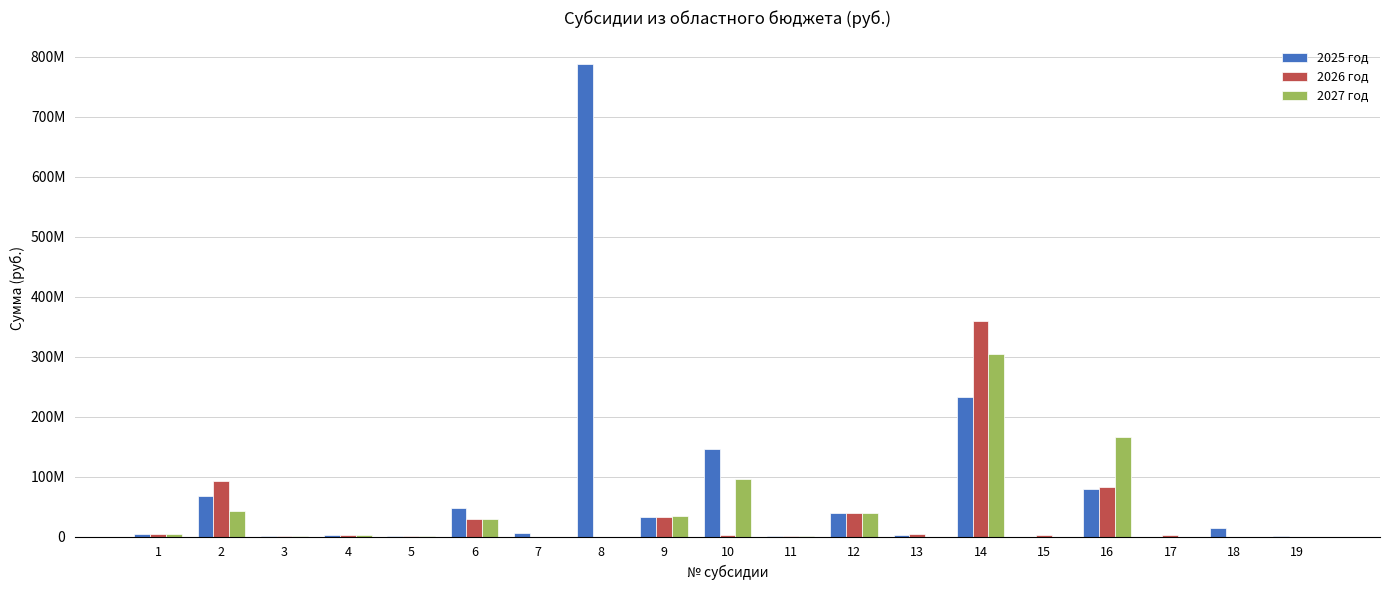

Does the chart contain stacked bars?

No